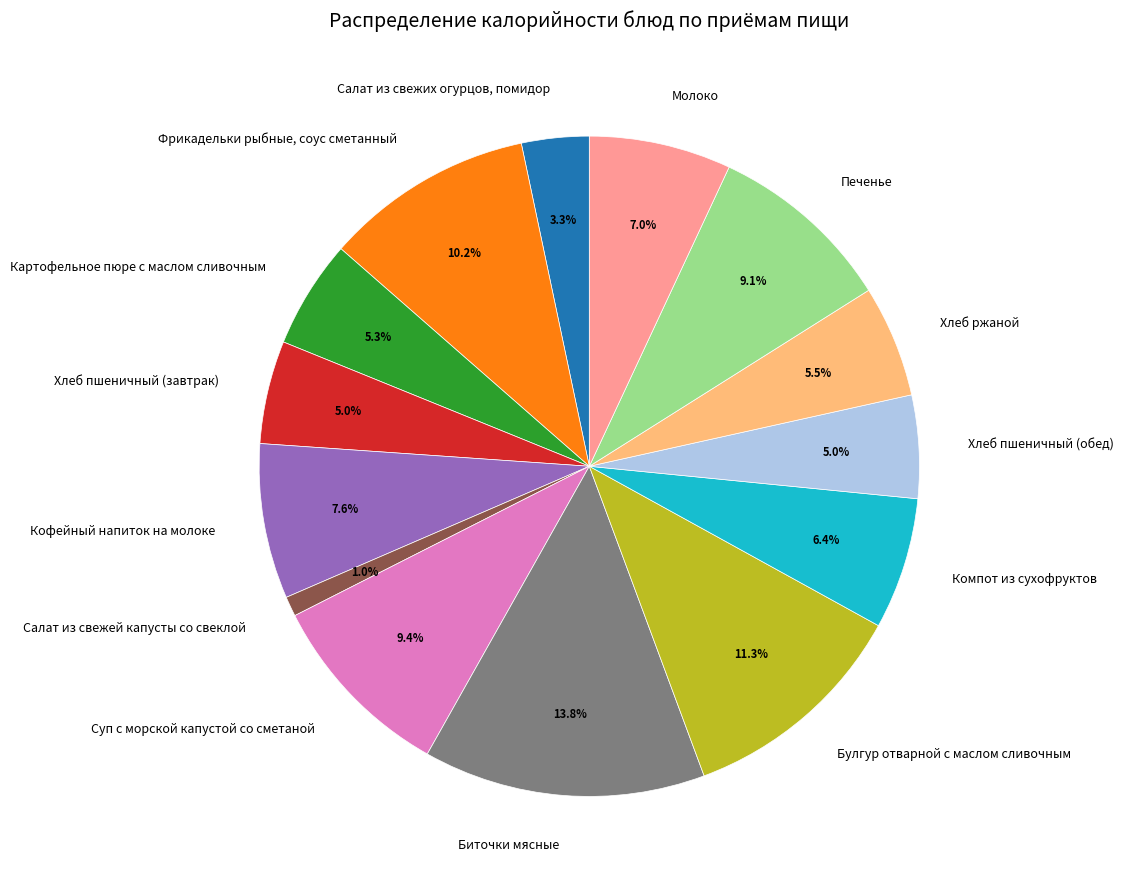

True or false: Суп с морской капустой со сметаной accounts for 3% of the total.

False